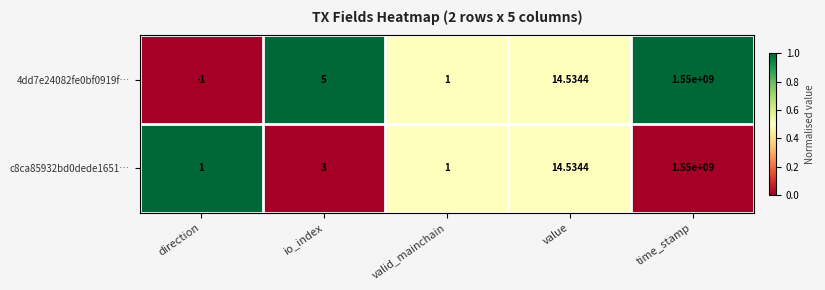

Which category has the lowest value across all series?

direction